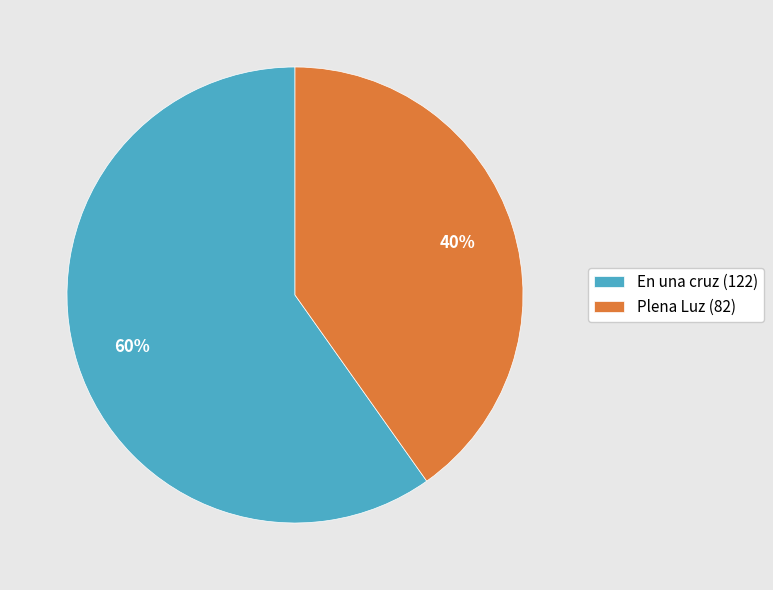

Is there any slice that represents more than half of the pie?

Yes